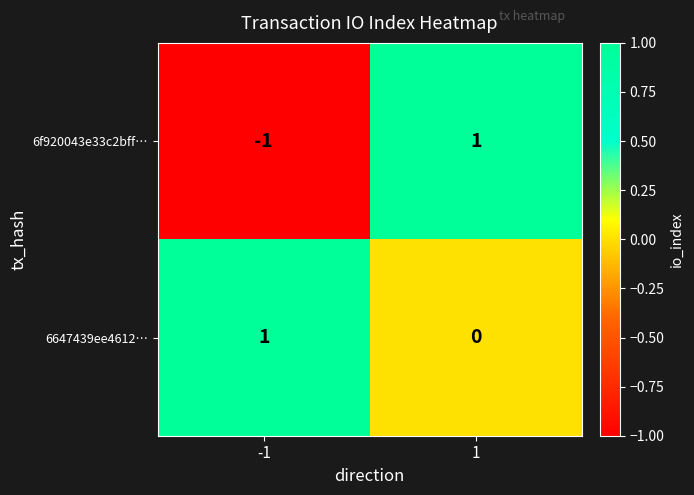

Which series has the largest total across all categories?

6647439ee4612…